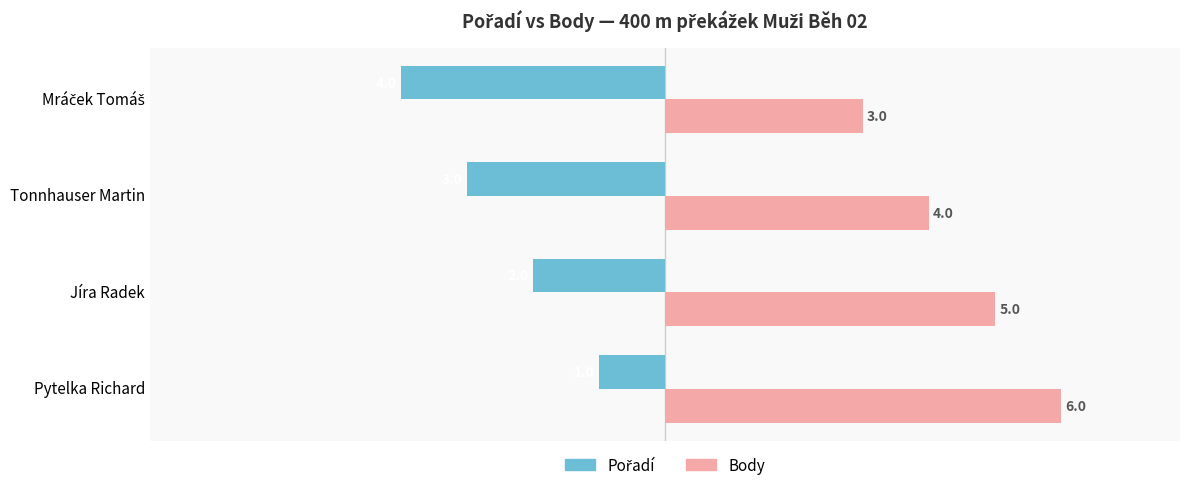

Which series has the largest range (max minus min)?

Pořadí